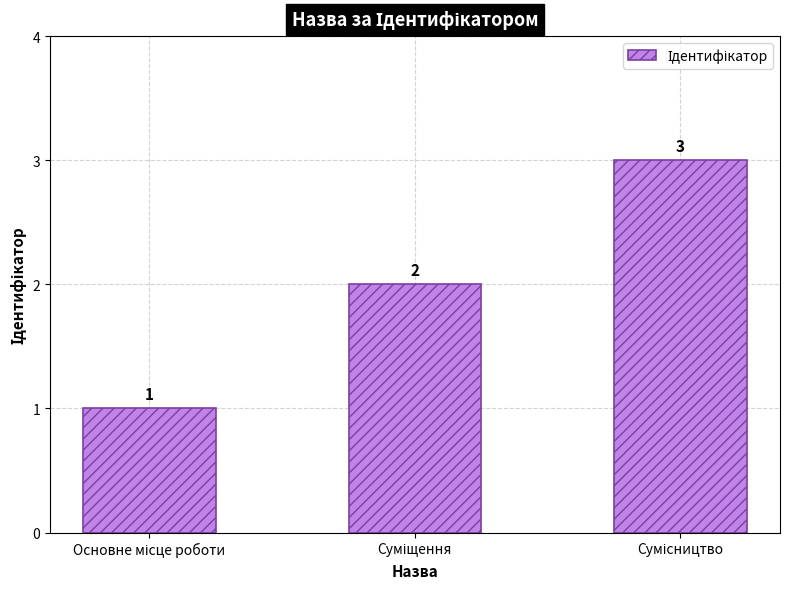

How many values are between 1 and 3?

3